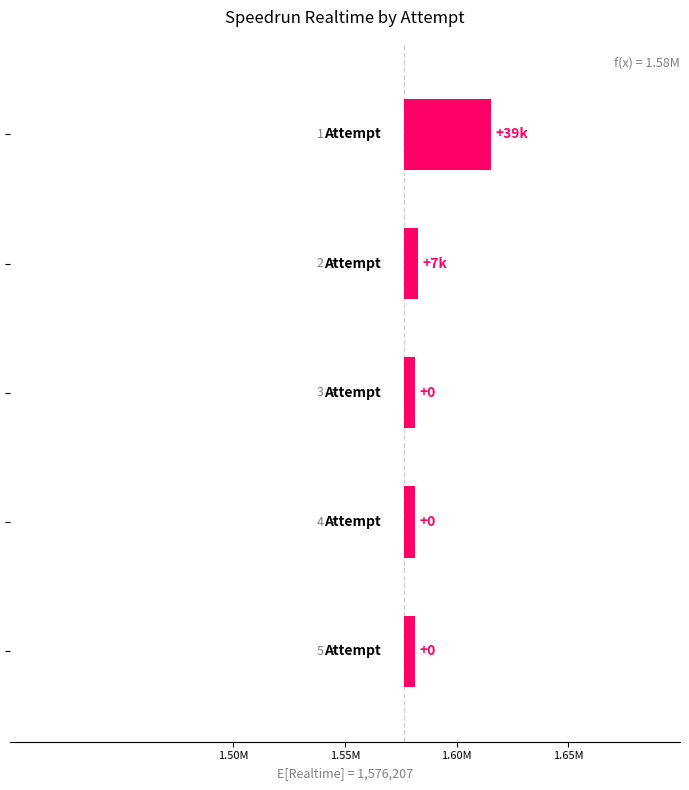

Are the bars horizontal?

Yes